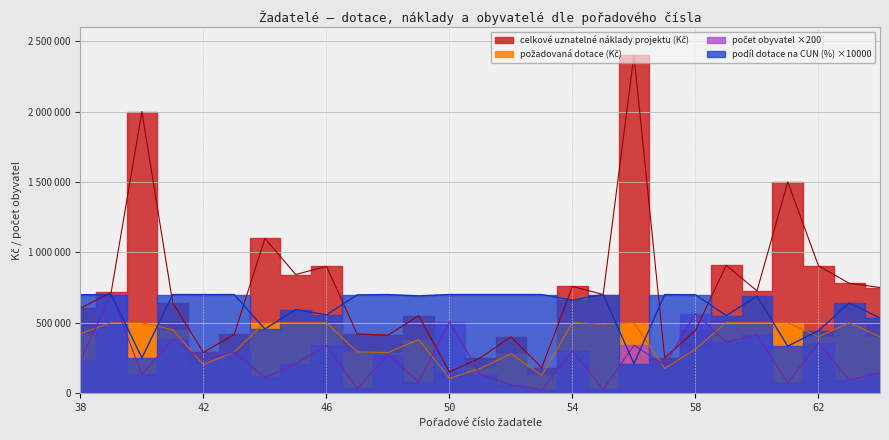

At which label does požadovaná dotace (Kč) first exceed 422000?

39